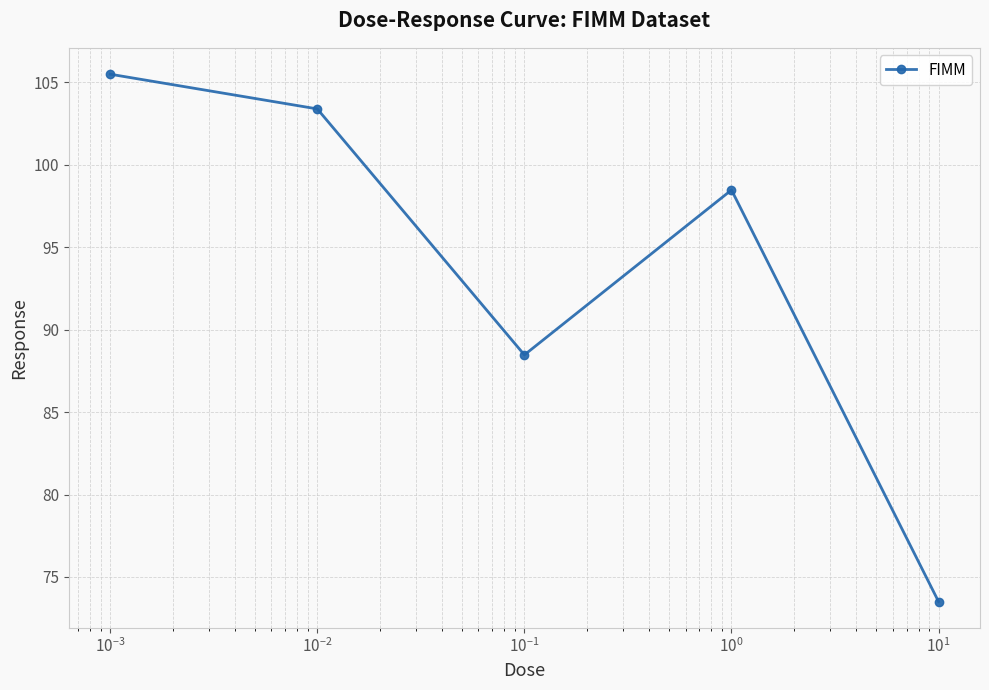

What is the value of the 1st point from the left?

105.5